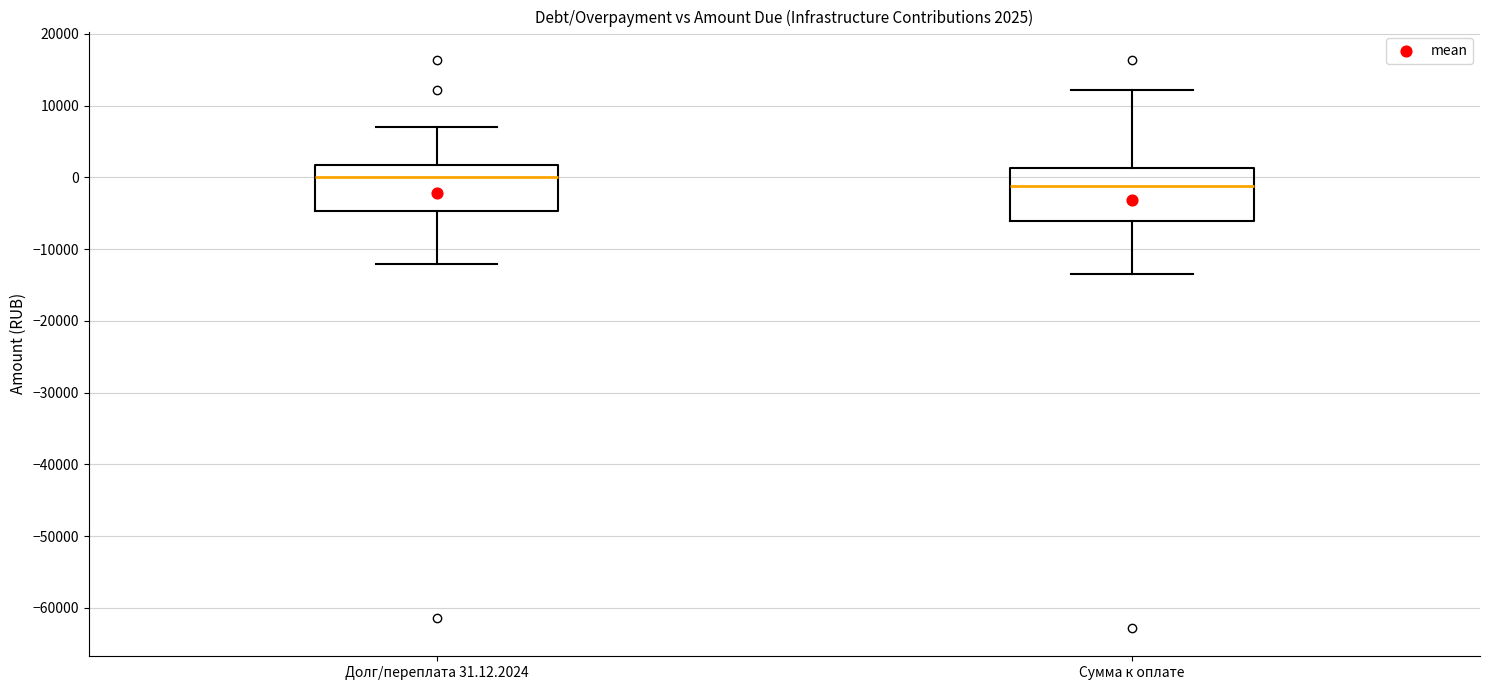

Which box's median line is the lowest?

Сумма к оплате